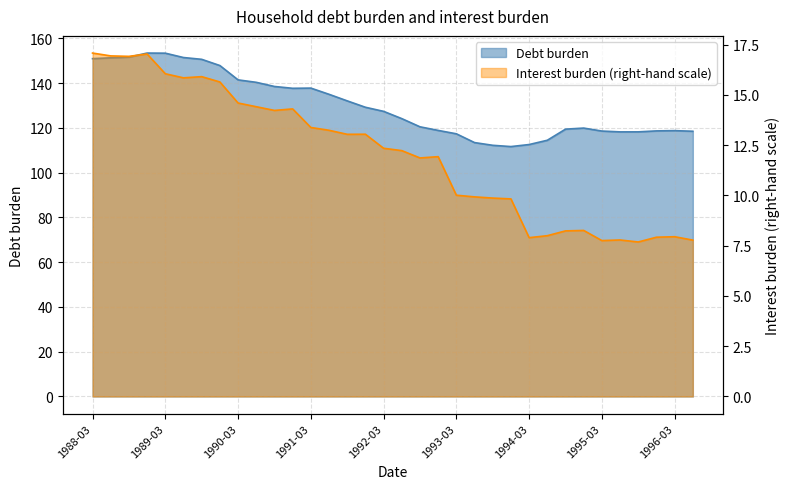

True or false: Interest burden (right-hand scale) and Debt burden intersect in this chart.

False